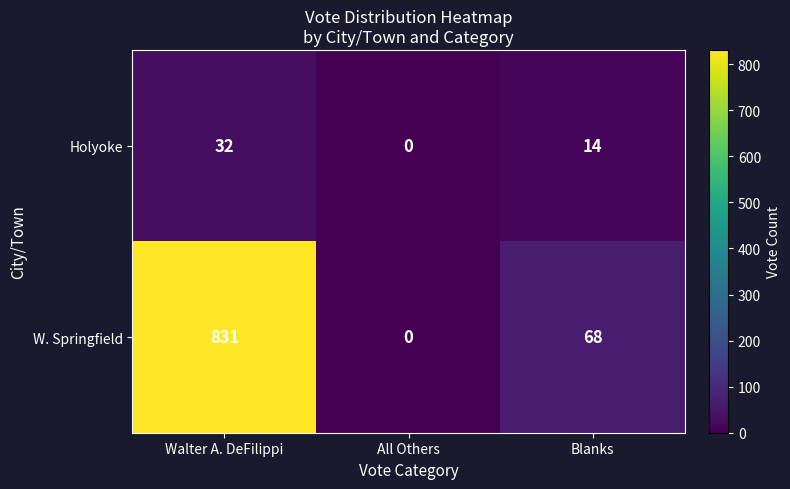

What is the maximum value shown in the chart?

831